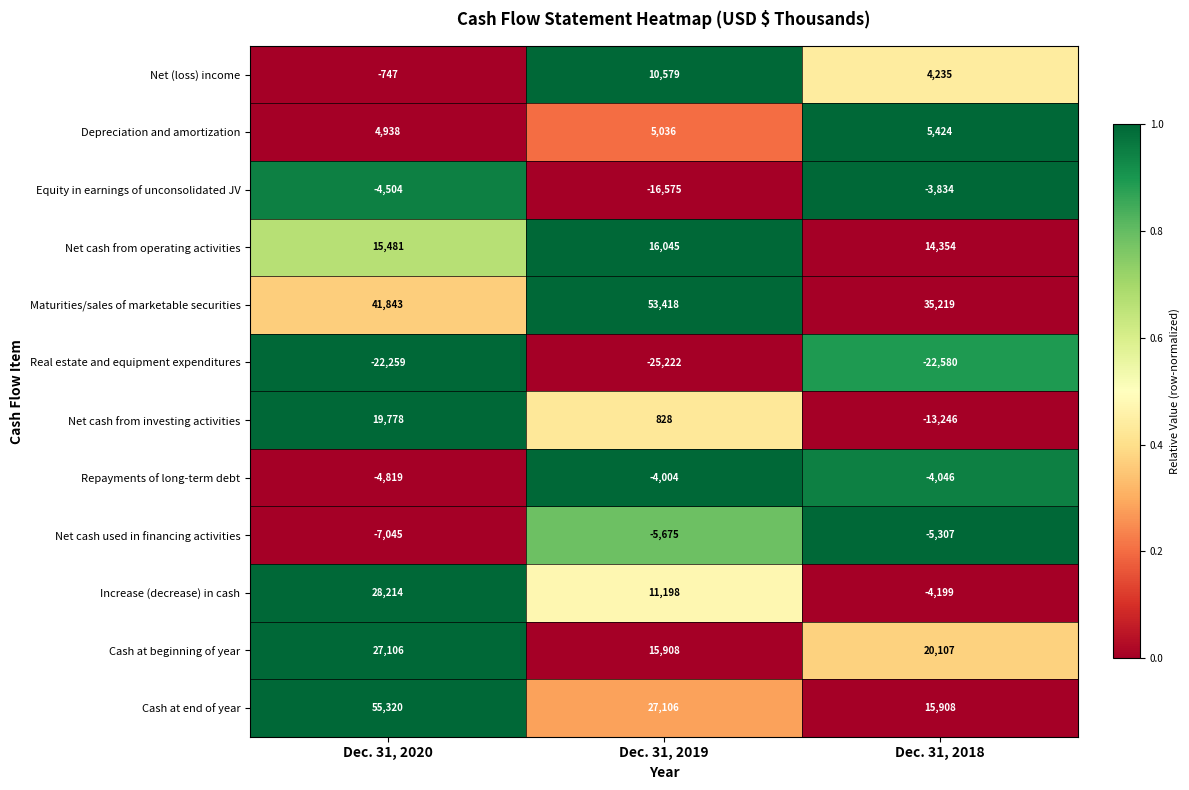

Which series has the widest spread of values?

Cash at end of year